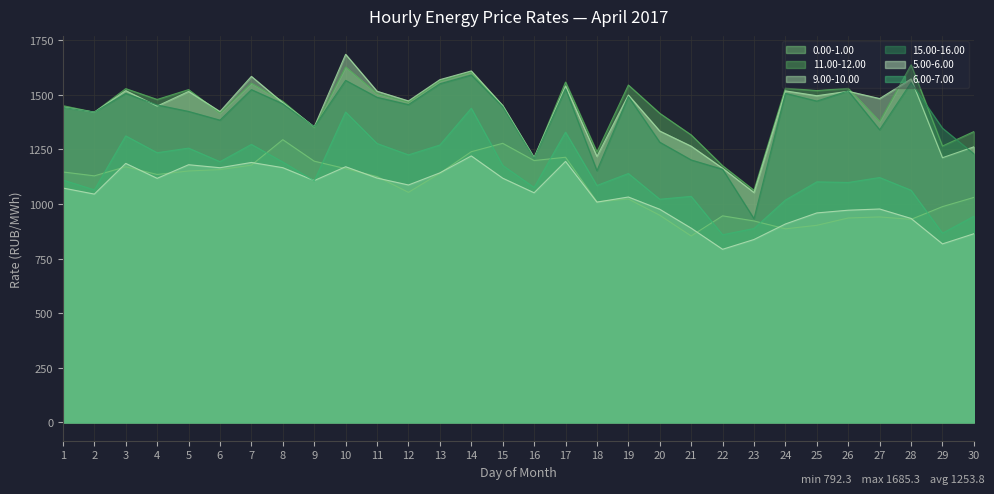

What is the difference between the second highest and minimum values in the 5.00-6.00 series?

402.6